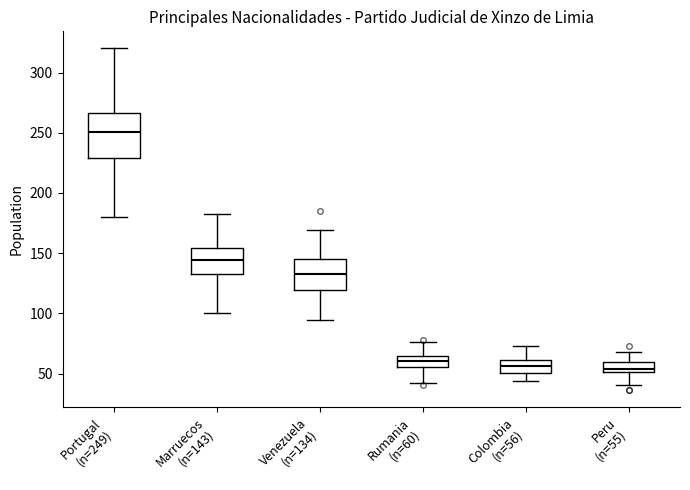

Comparing the boxes themselves (not the whiskers), which one is the tallest?

Portugal (n=249)